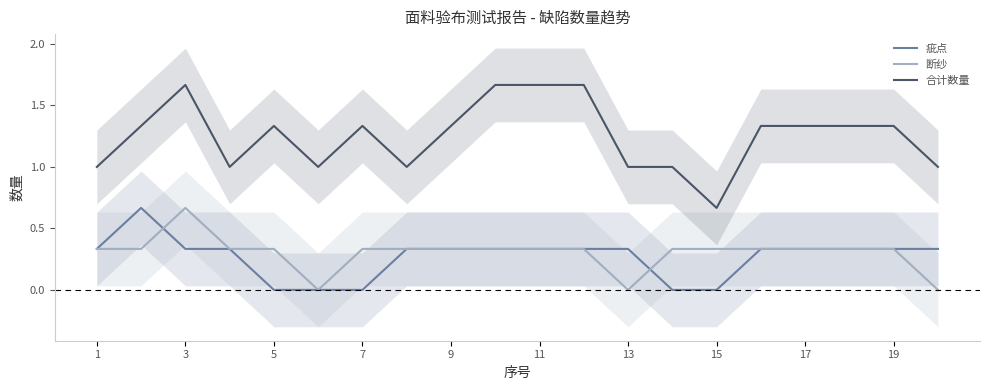

What is the average value of the 断纱 series?

0.3